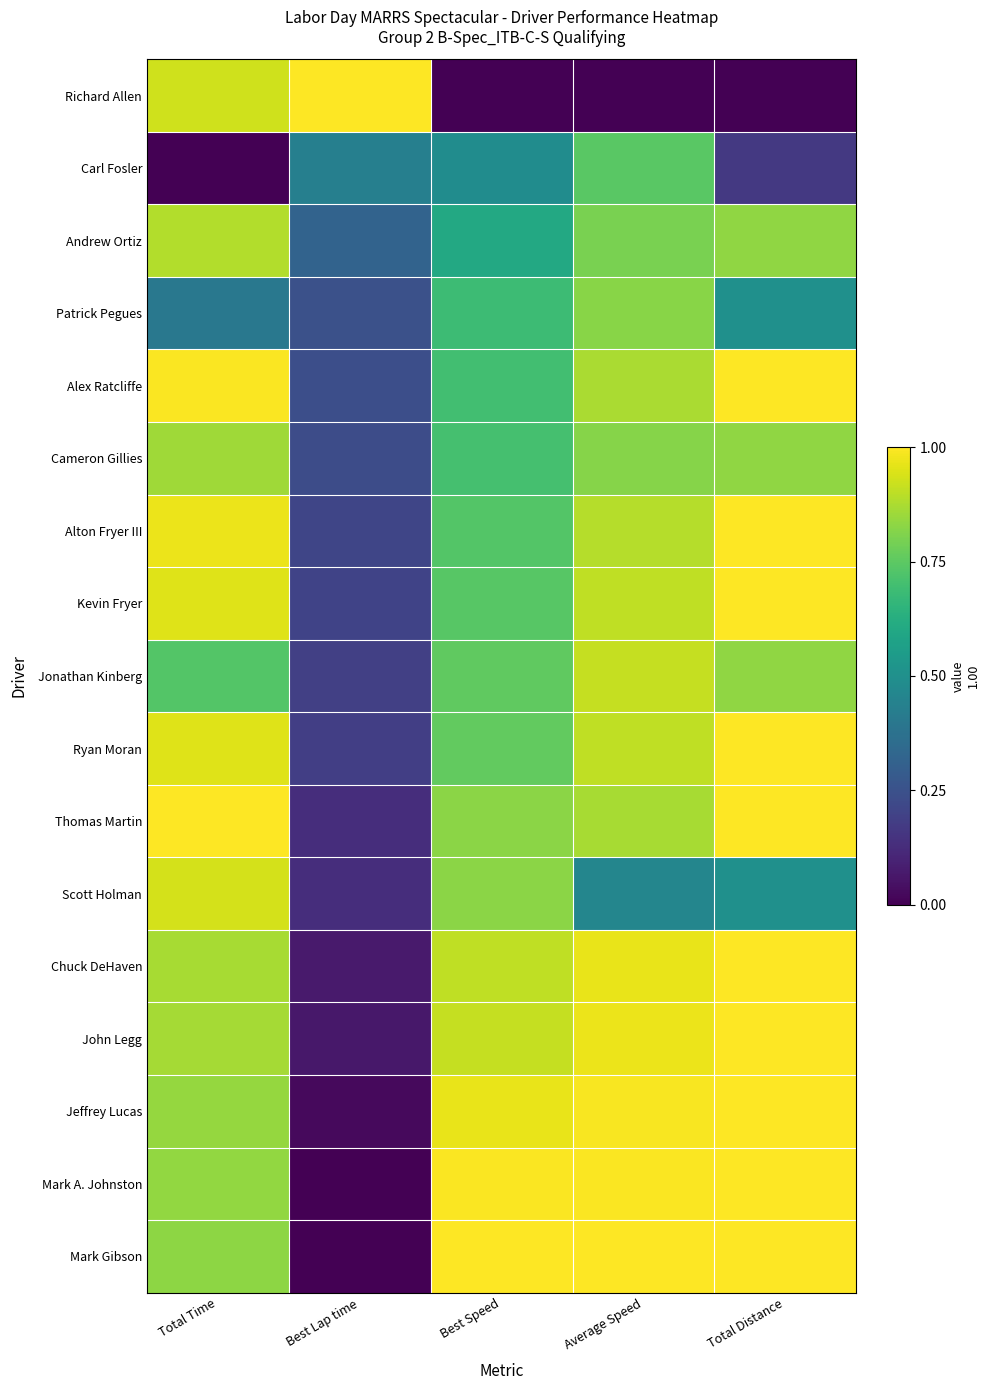

List the series in order of their peak value, lowest first.

Carl Fosler, Patrick Pegues, Cameron Gillies, Andrew Ortiz, Jonathan Kinberg, Scott Holman, Mark Gibson, Mark A. Johnston, Jeffrey Lucas, John Legg, Chuck DeHaven, Thomas Martin, Ryan Moran, Kevin Fryer, Alton Fryer III, Alex Ratcliffe, Richard Allen